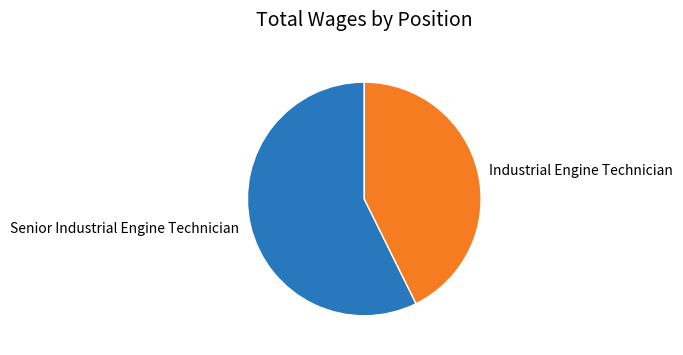

What is the majority slice?

Senior Industrial Engine Technician